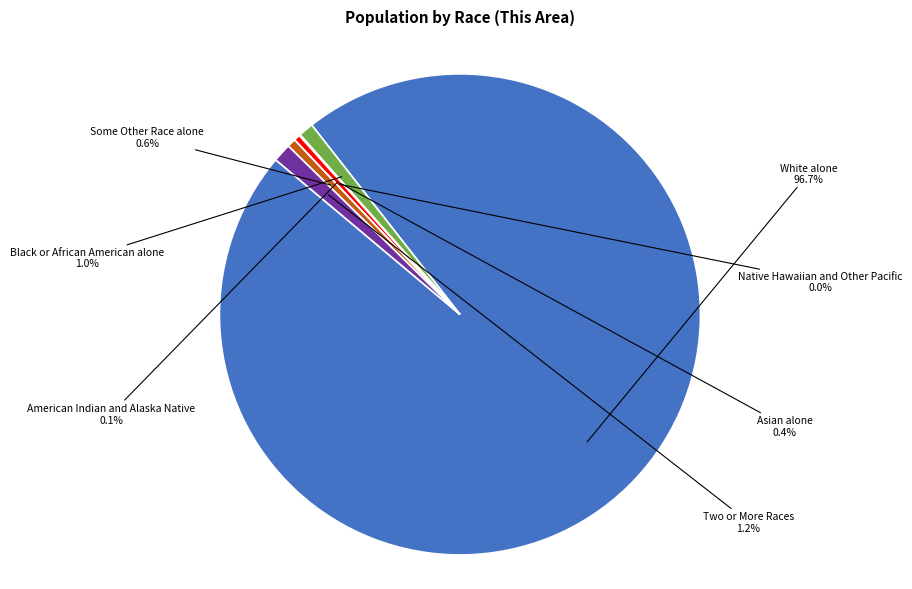

Is it true that Native Hawaiian and Other Pacific is 0% of the pie?

True